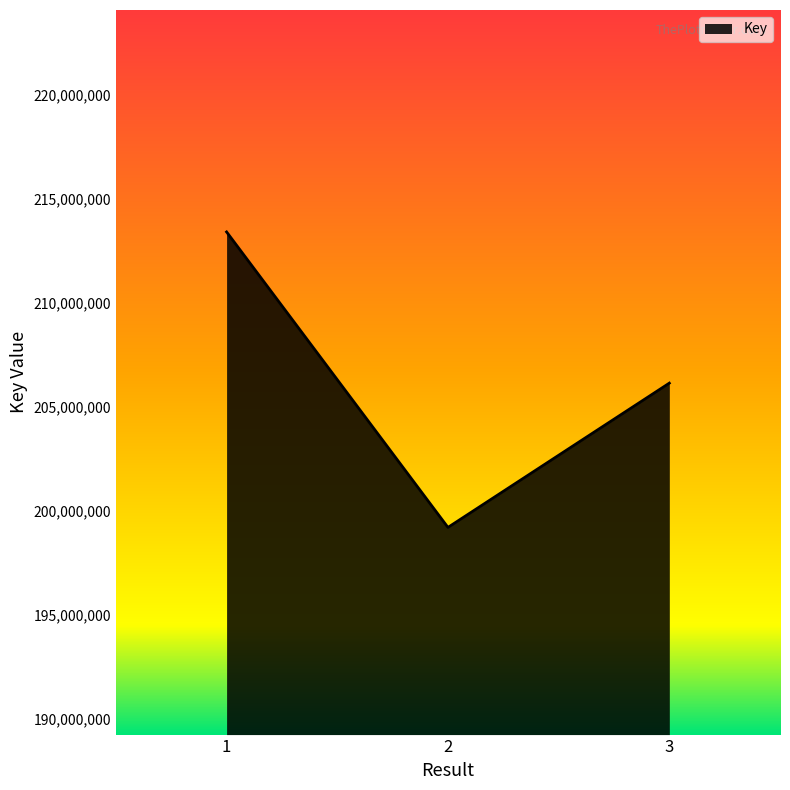

Which category has the highest value across all series?

1